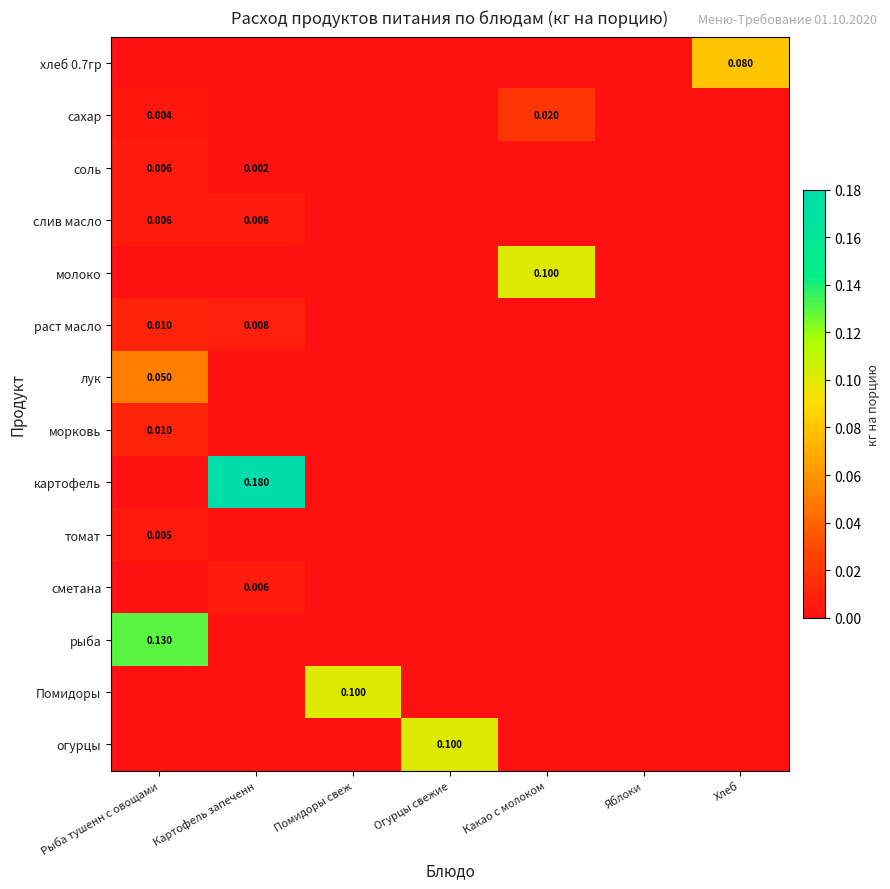

The сметана series shows 0.0 at Какао с молоком. True or false?

True